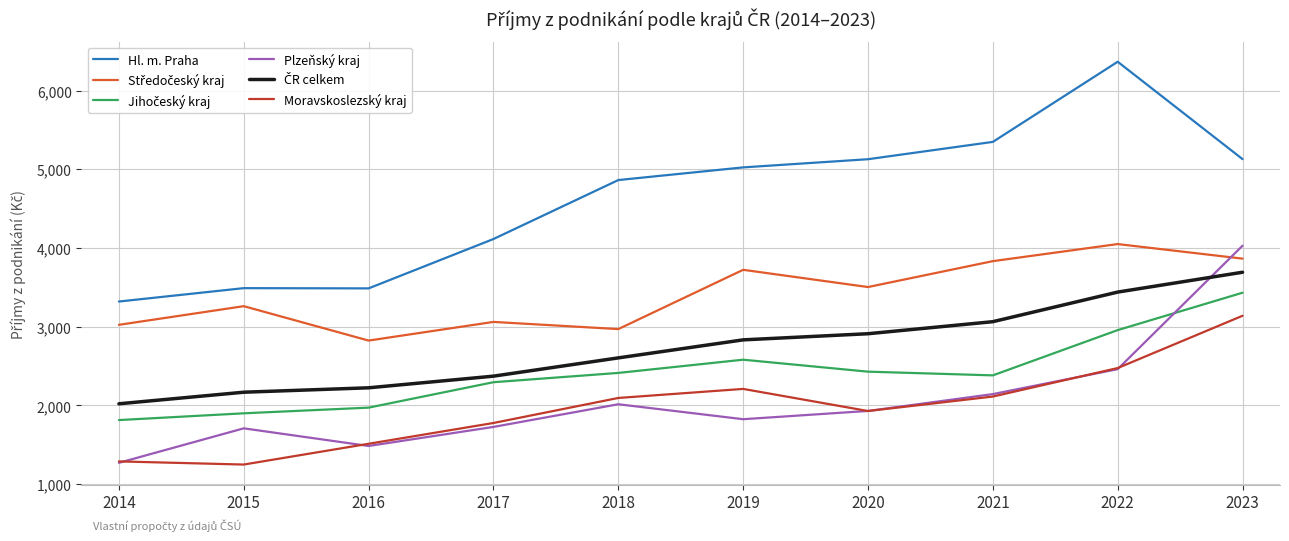

Which series changed the most between 2019 and 2023?

Plzeňský kraj